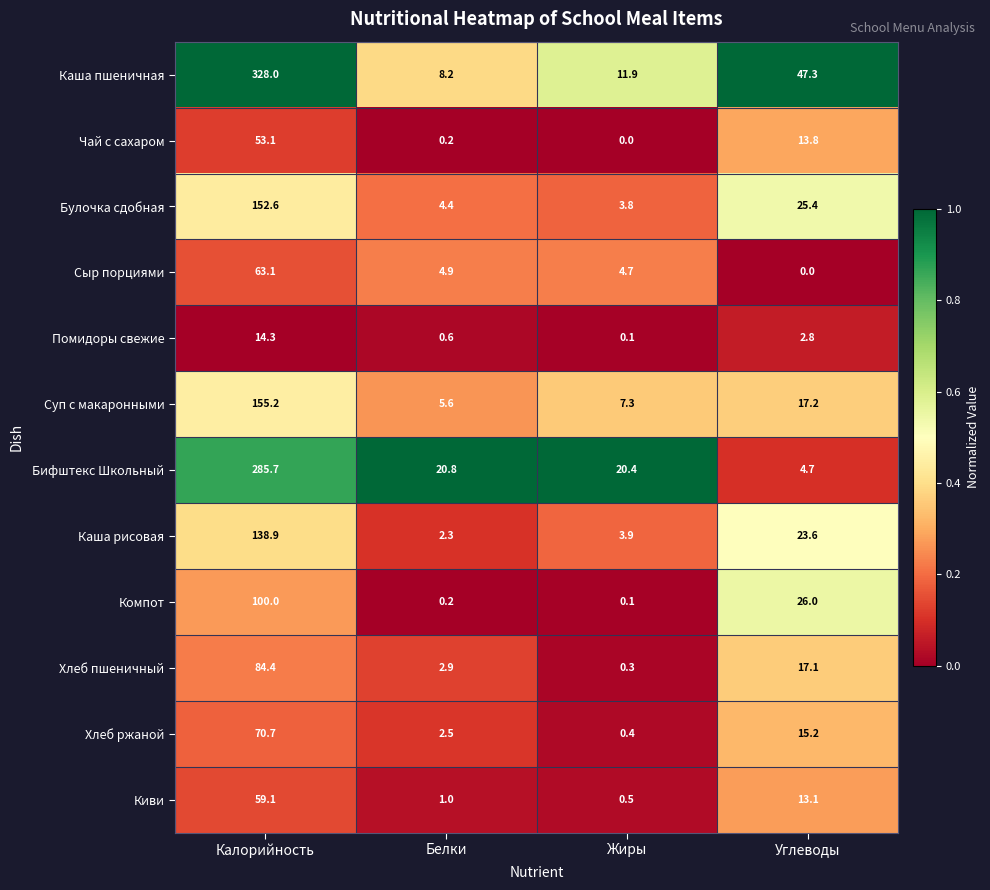

Rank the series by their maximum value, from highest to lowest.

Каша пшеничная, Бифштекс Школьный, Суп с макаронными, Булочка сдобная, Каша рисовая, Компот, Хлеб пшеничный, Хлеб ржаной, Сыр порциями, Киви, Чай с сахаром, Помидоры свежие